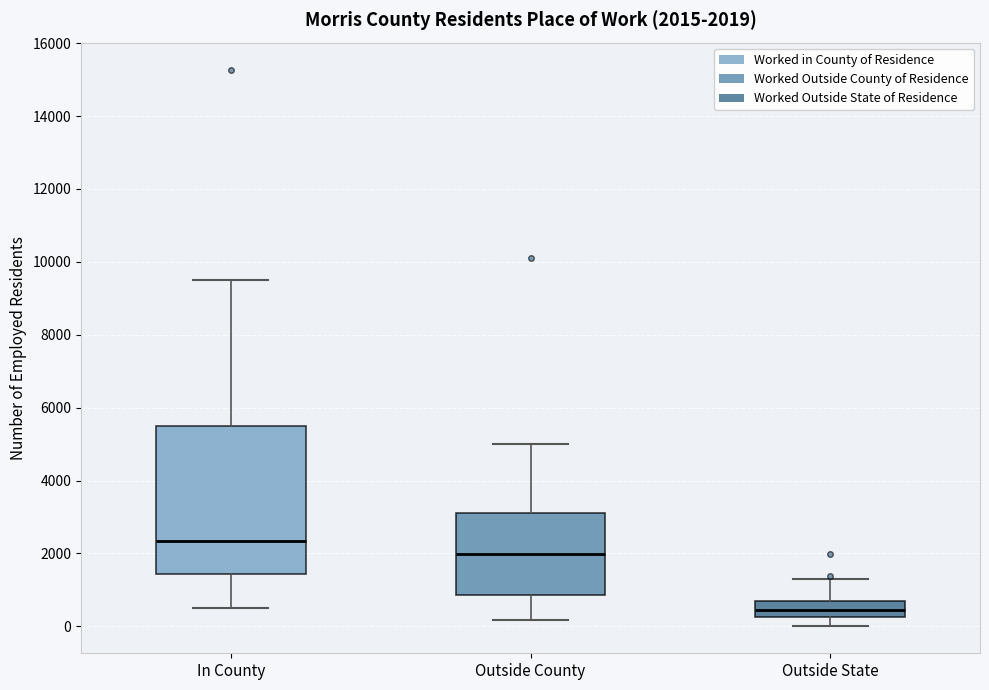

Which box's median line is the lowest?

Outside State